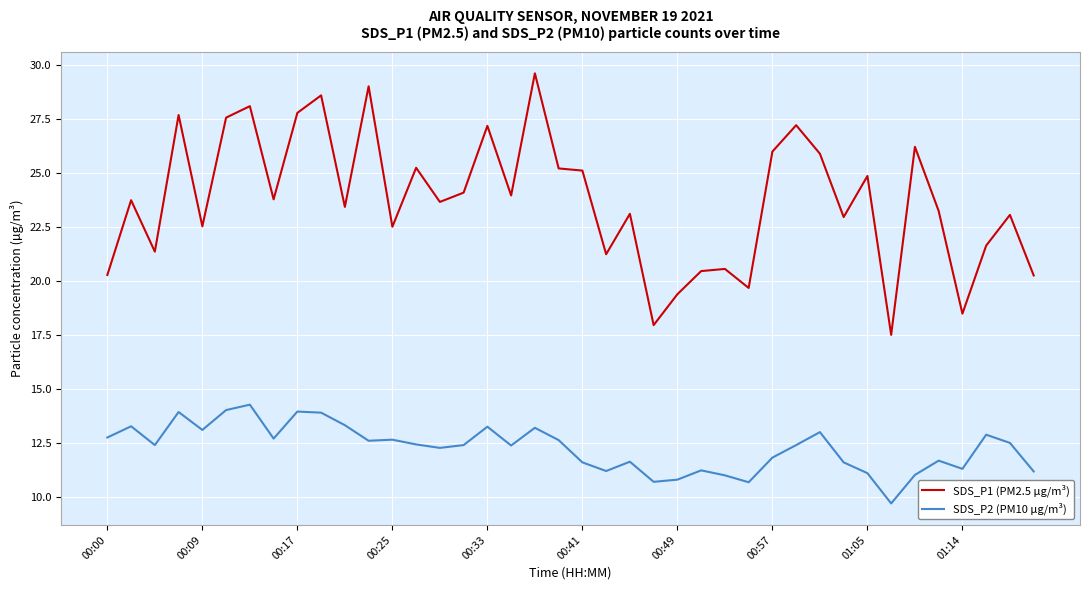

Which series has the largest total across all categories?

SDS_P1 (PM2.5 µg/m³)